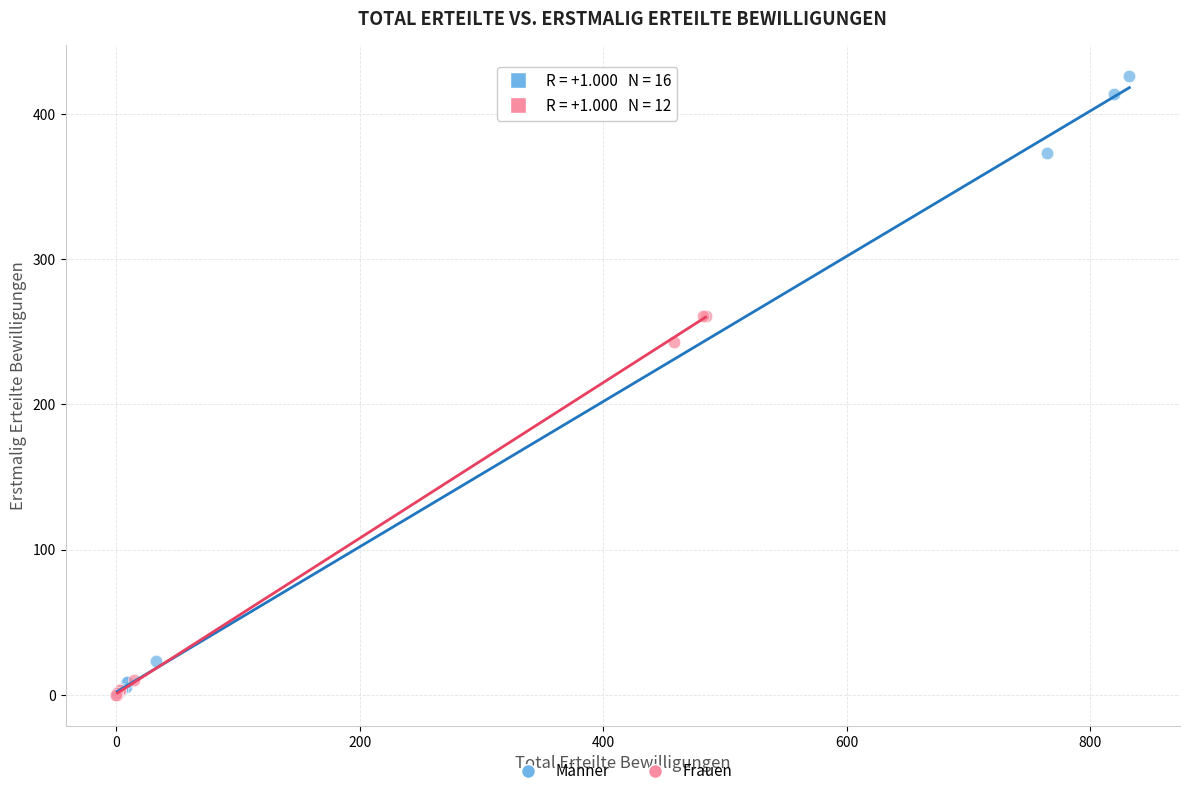

Which series has the largest Y range (max minus min)?

Männer